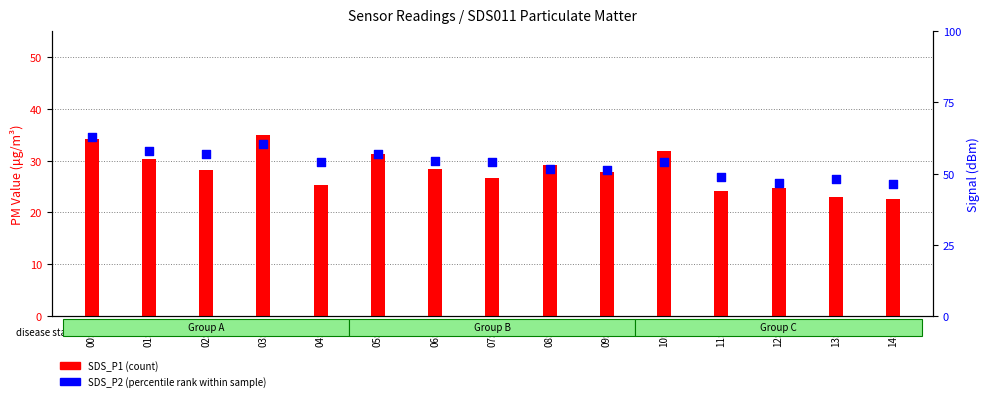

Which series contains the highest Y value?

SDS_P1 (count)